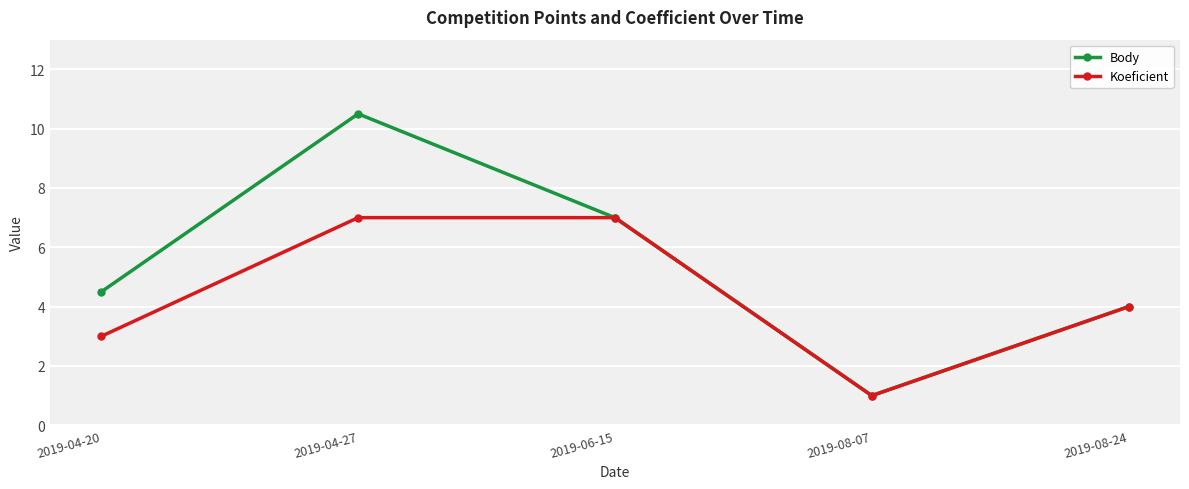

The value of Koeficient at 2019-04-27 is 7.0. True or false?

True